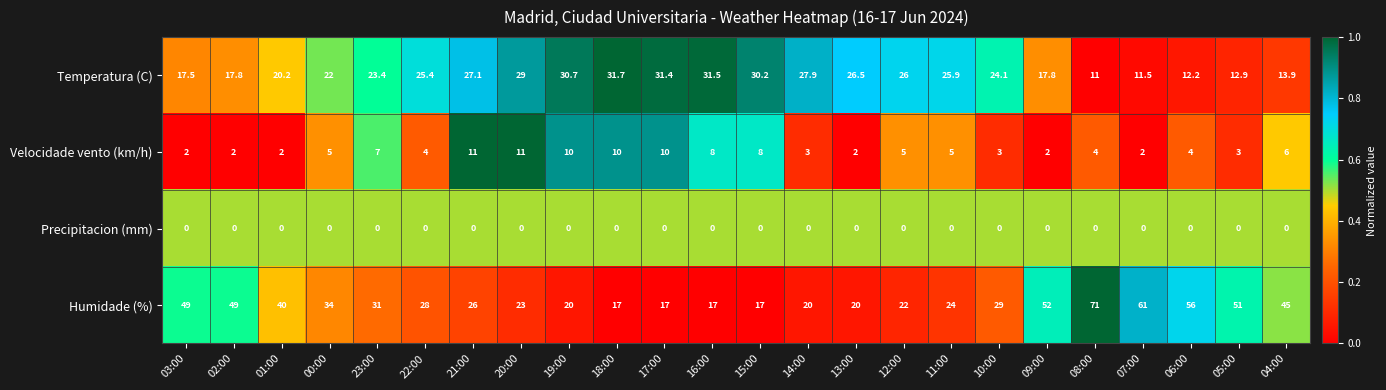

Rank the series by their maximum value, from lowest to highest.

Precipitacion (mm), Velocidade vento (km/h), Temperatura (C), Humidade (%)